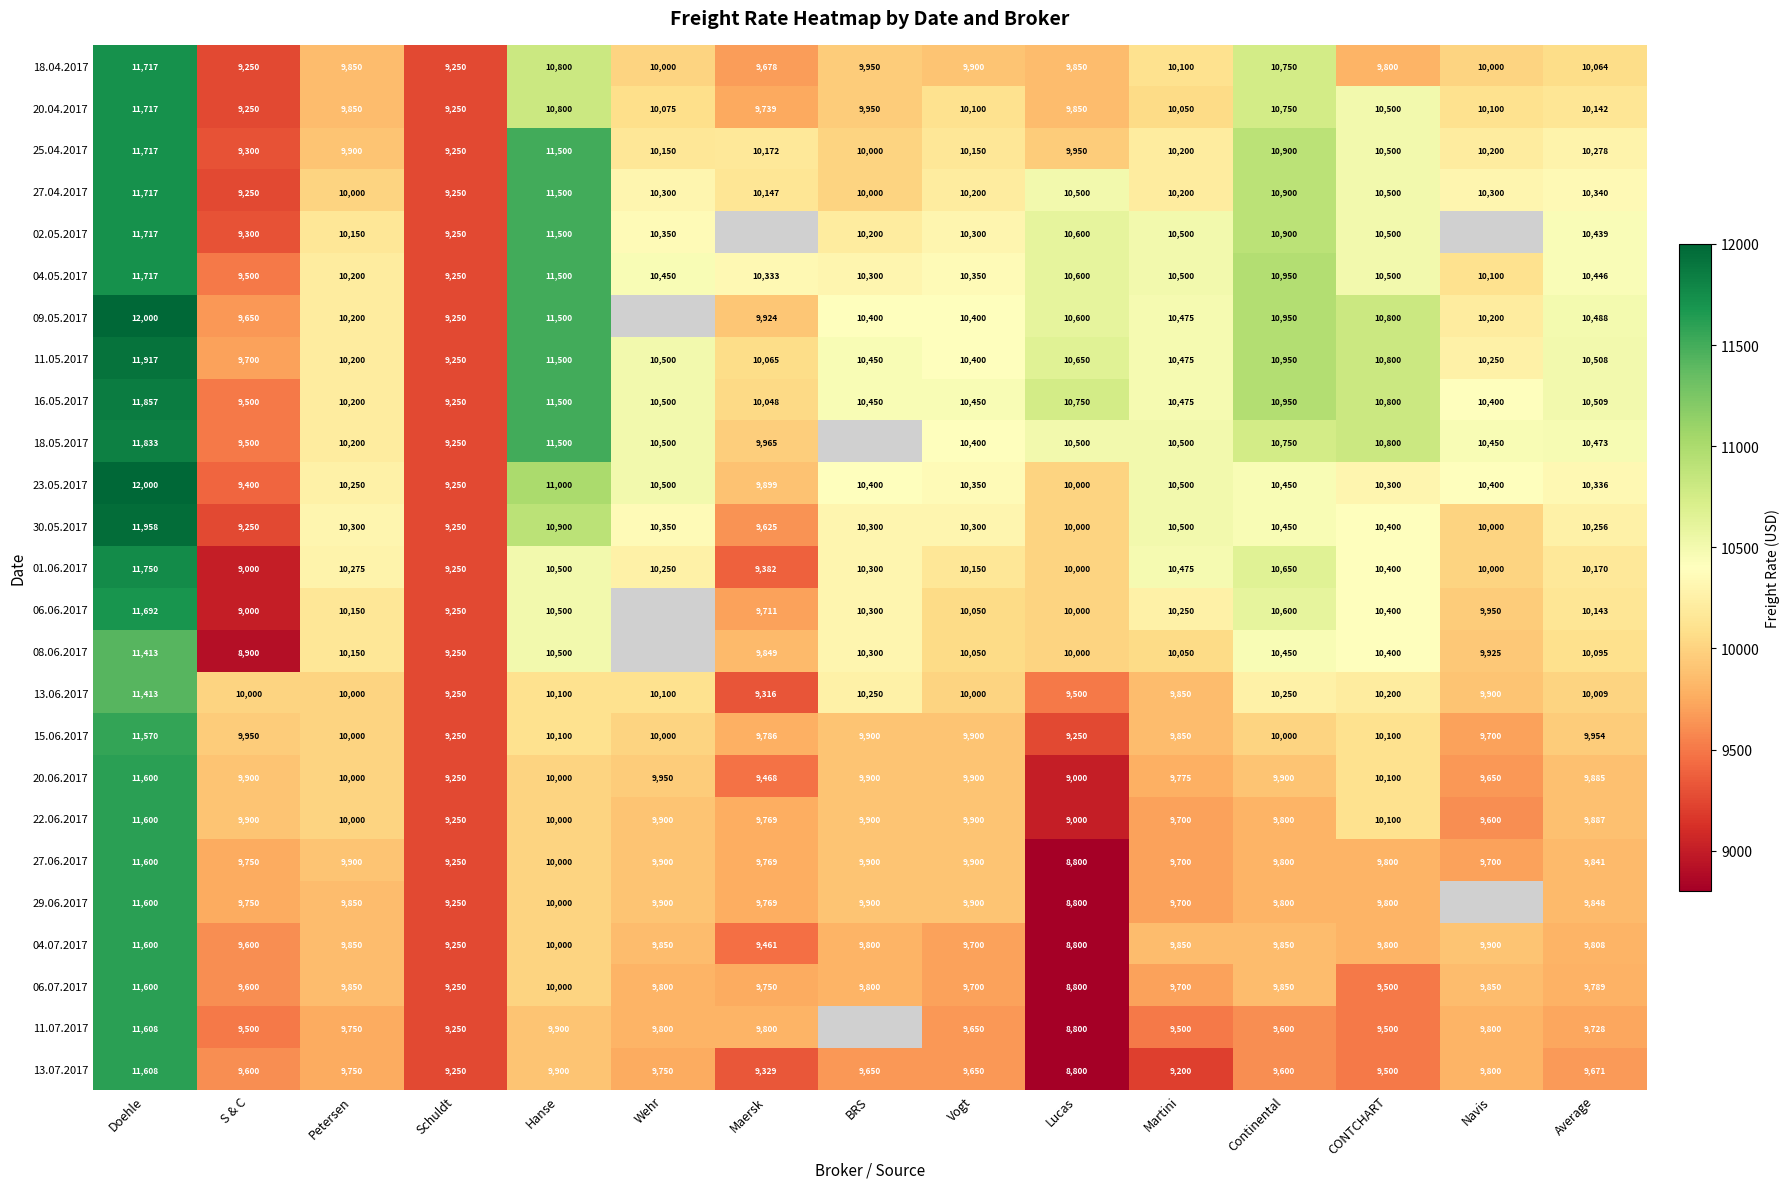

True or false: 18.05.2017 has a value of 10200 at Petersen.

True